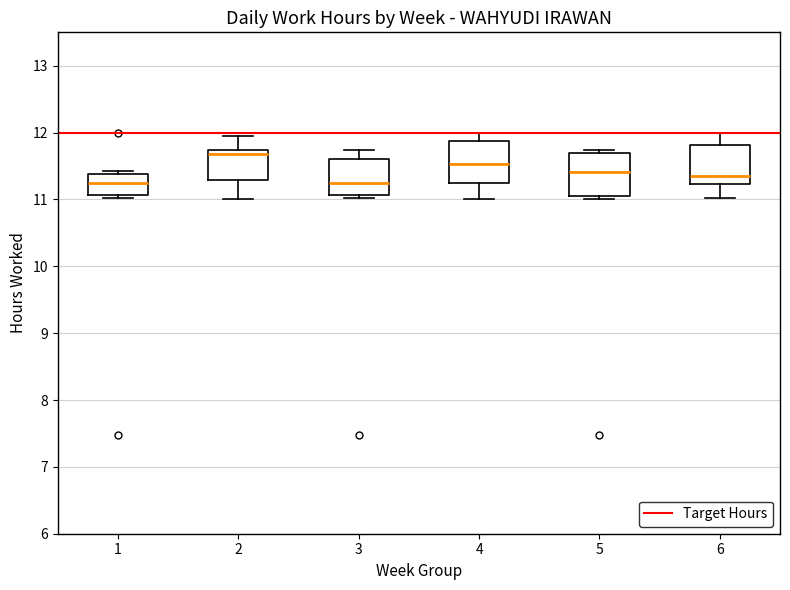

Reading left to right, read every box against the y-axis: the position of its median line, the range the box covers, and the ends of its whiskers. The values are not printed on the chart, so give them approximately, as read against the axis.

1: median 11.2, box 11.1 to 11.4, whiskers 11.0 to 11.4 (just above the box's upper edge)
2: median 11.7 (just below the box's upper edge), box 11.3 to 11.7, whiskers 11.0 to 12.0
3: median 11.2, box 11.1 to 11.6, whiskers 11.0 to 11.7
4: median 11.5, box 11.2 to 11.9, whiskers 11.0 to 12.0
5: median 11.4, box 11.1 to 11.7, whiskers 11.0 to 11.7 (just above the box's upper edge)
6: median 11.4, box 11.2 to 11.8, whiskers 11.0 to 12.0